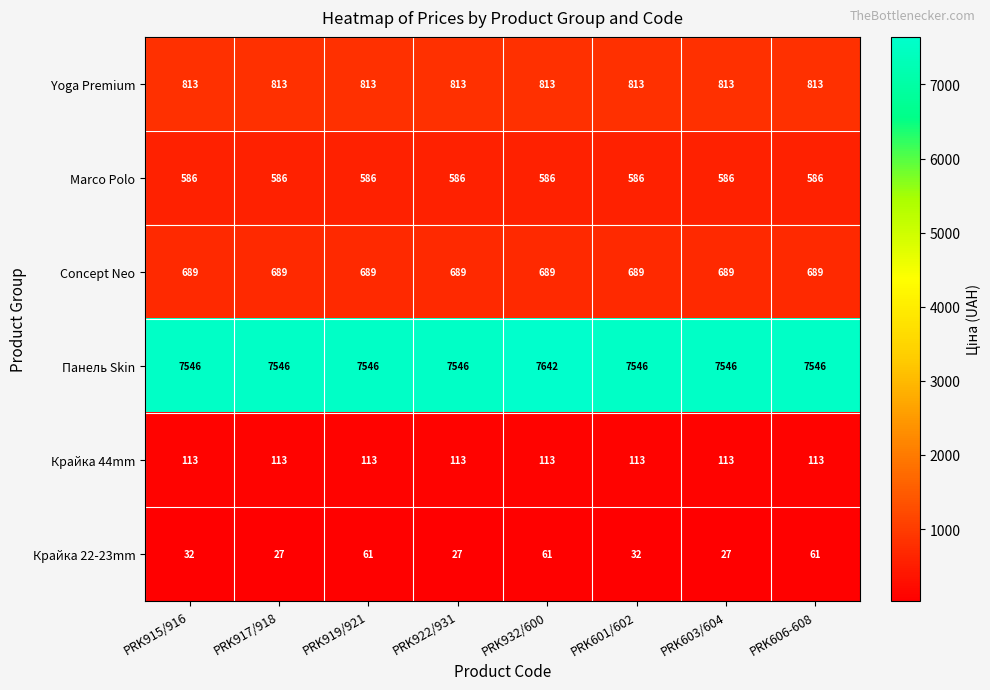

Which series has the largest range (max minus min)?

Панель Skin